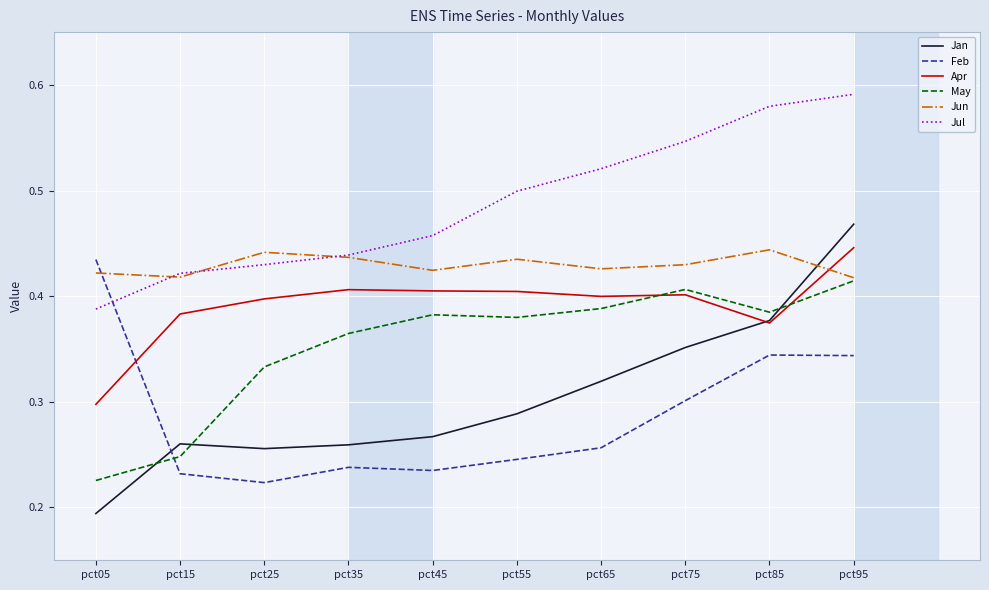

Which category has the lowest value in the May series?

pct05